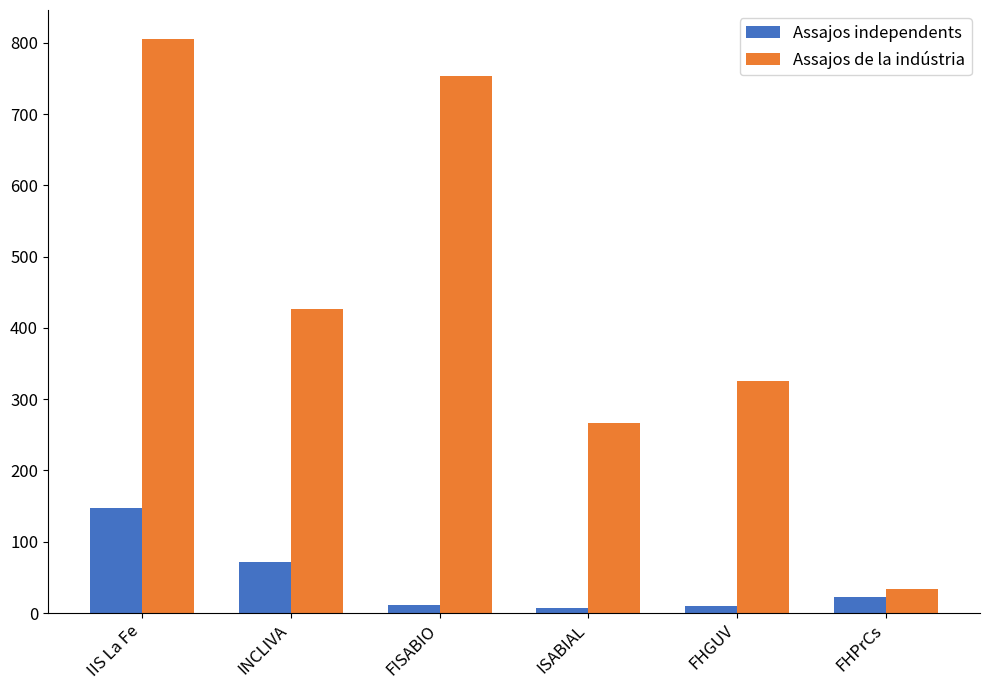

What is the difference between the maximum and second lowest values in the Assajos independents series?

137